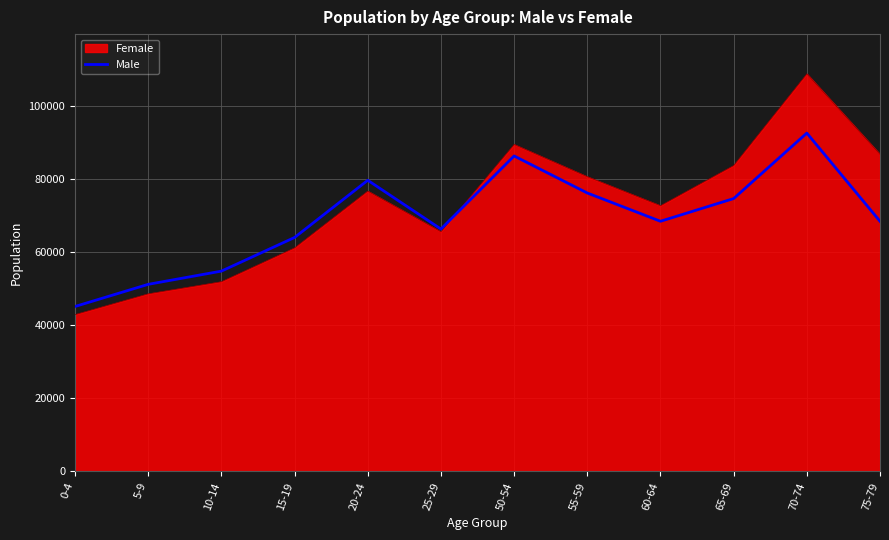

How many lines are shown in the chart?

2